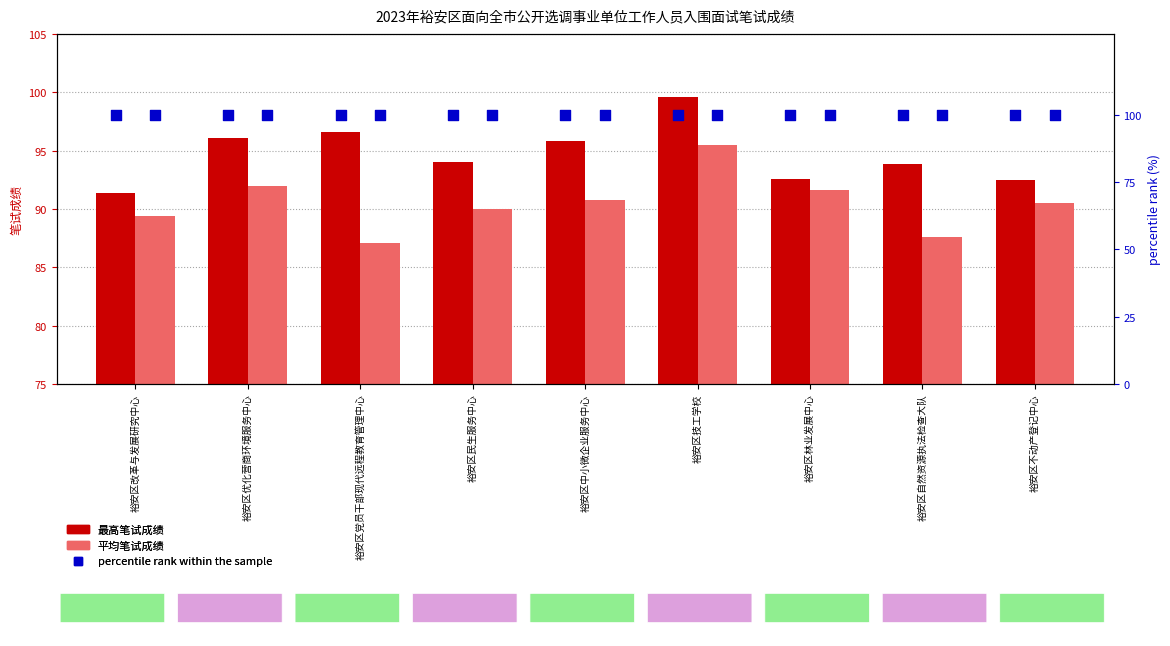

Is the value of percentile rank within the sample at 裕安区改革与发展研究中心 greater than the value of 最高笔试成绩 at 裕安区不动产登记中心?

Yes